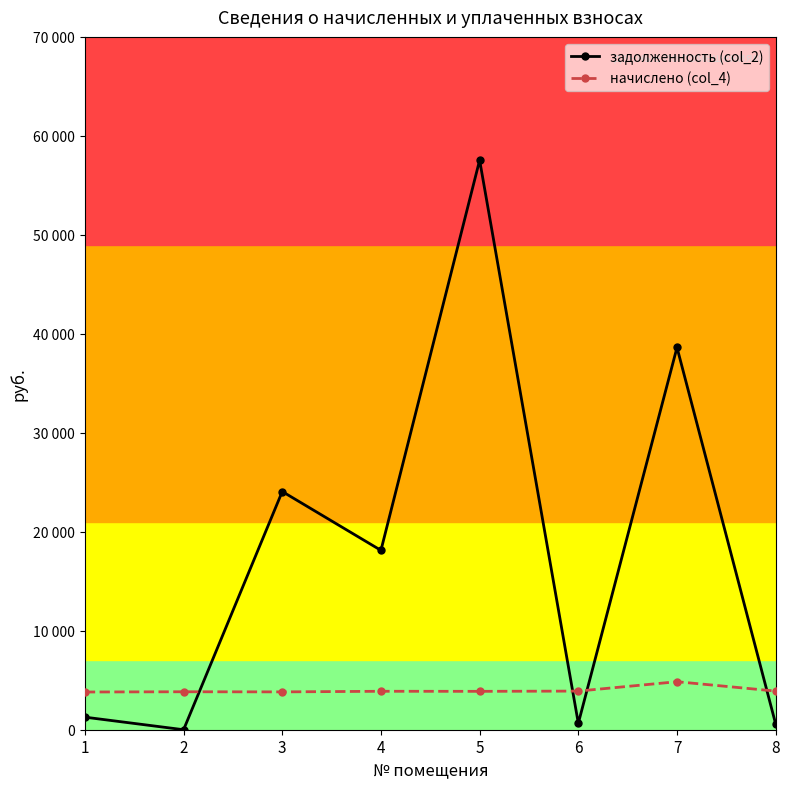

How many interior local valleys does the начислено (col_4) series have?

2